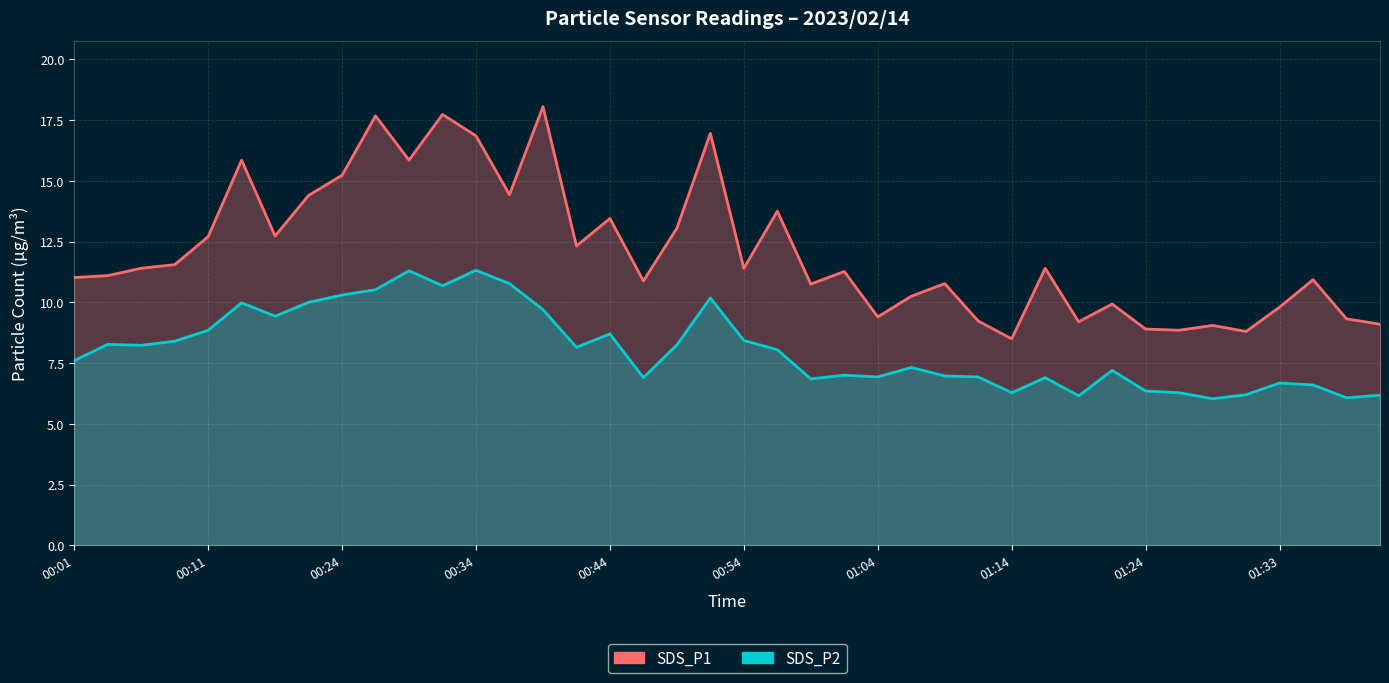

Which series has the widest spread of values?

SDS_P1